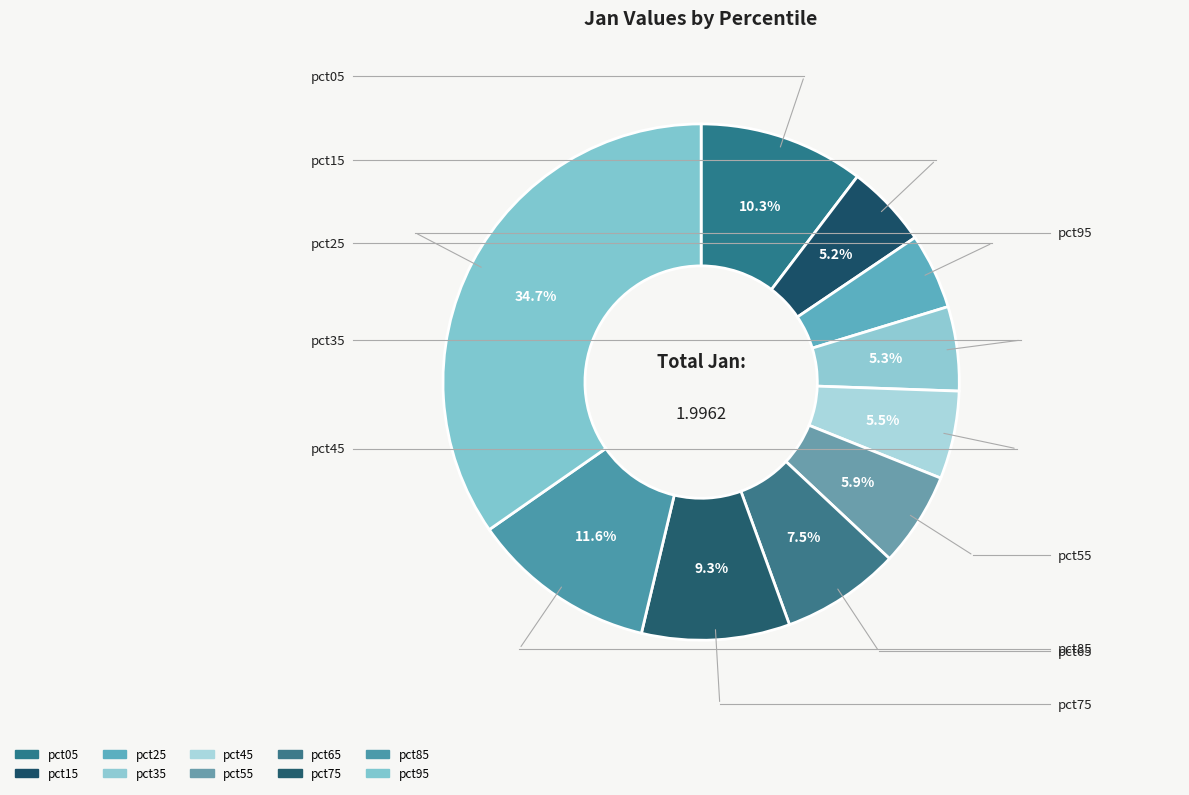

The pct35 slice represents 1% of the pie. True or false?

False